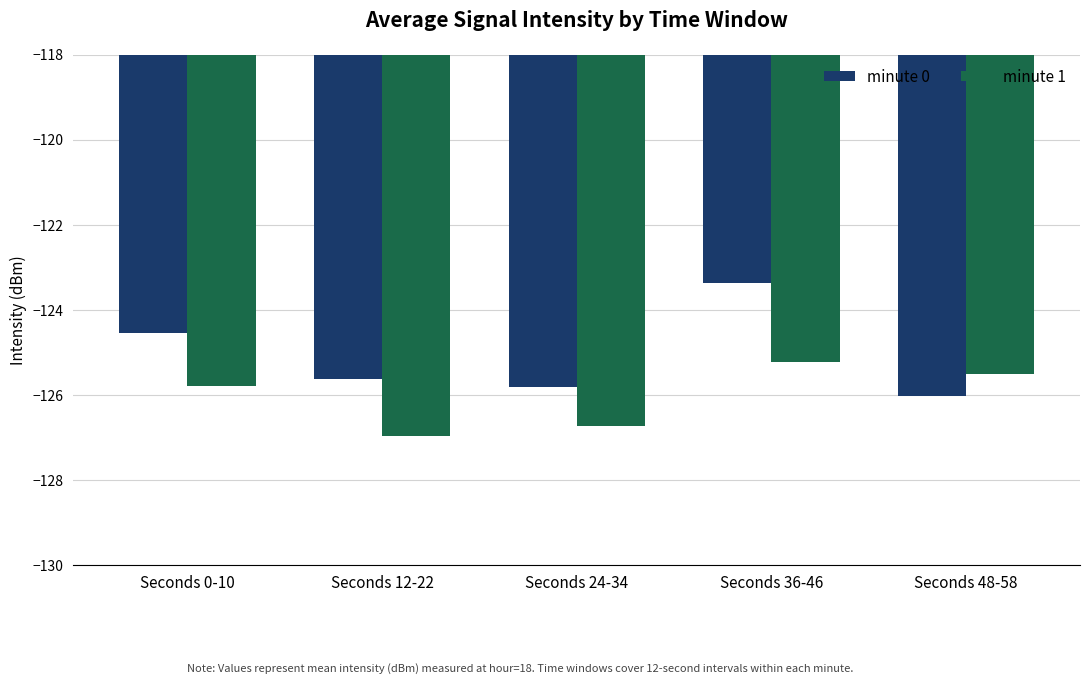

At Seconds 12-22, list the series in order from smallest to largest.

minute 1, minute 0